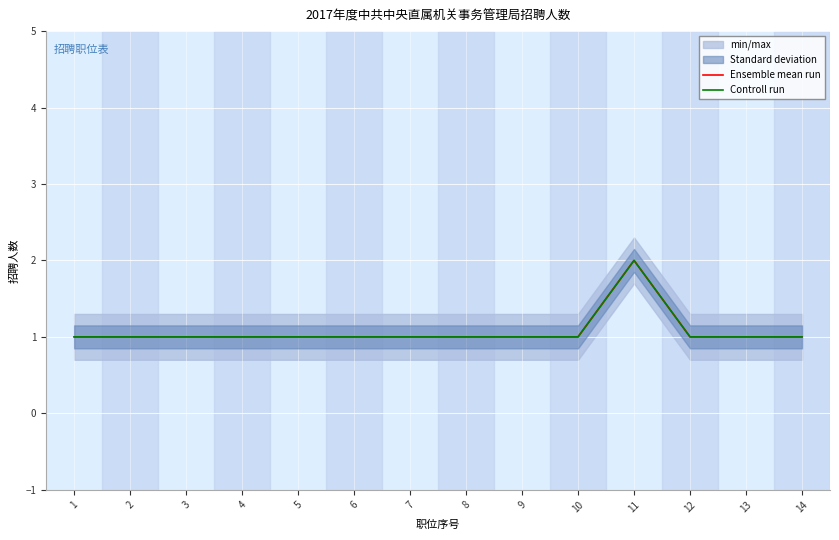

At which category does the chart reach its peak across all series?

11